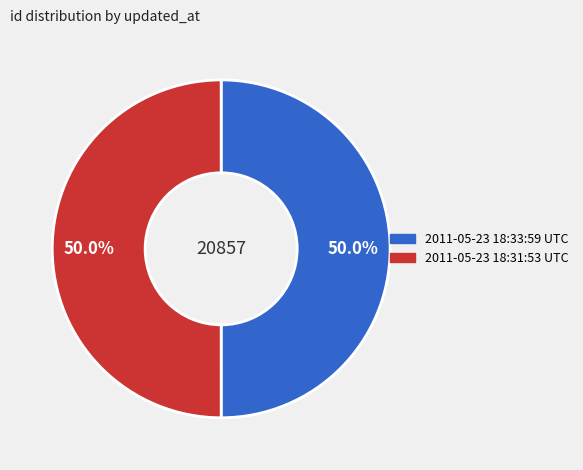

The 2011-05-23 18:33:59 UTC slice represents 62% of the pie. True or false?

False